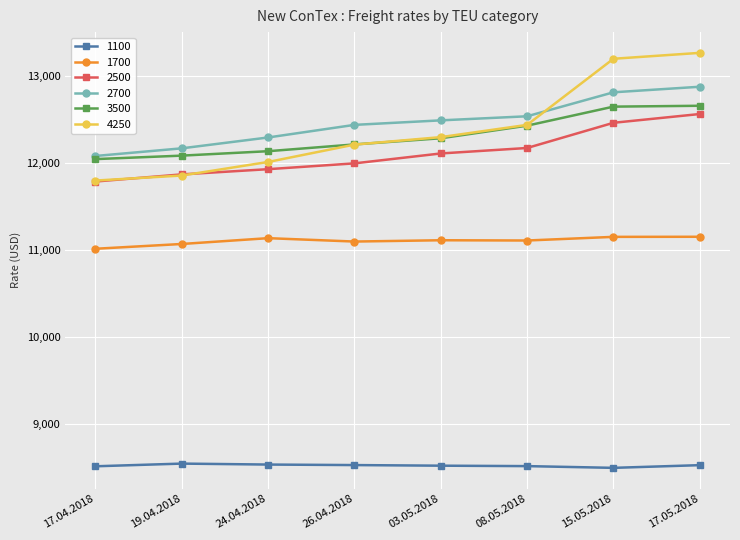

True or false: 4250 has more than 2 interior local peaks.

False